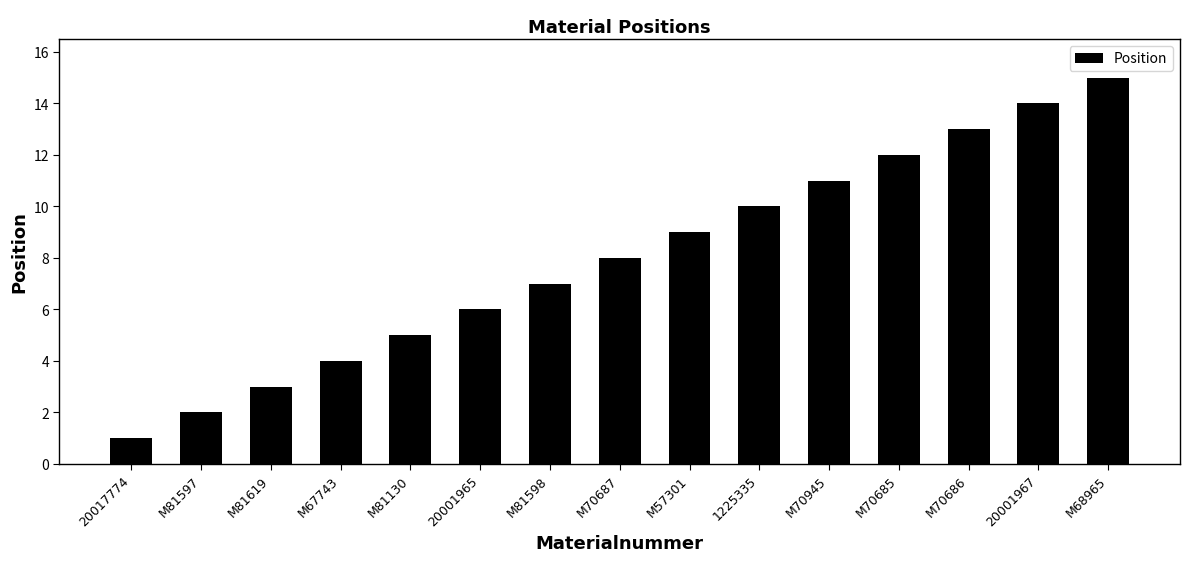

Rank the categories by value from lowest to highest.

20017774, M81597, M81619, M67743, M81130, 20001965, M81598, M70687, M57301, 1225335, M70945, M70685, M70686, 20001967, M68965